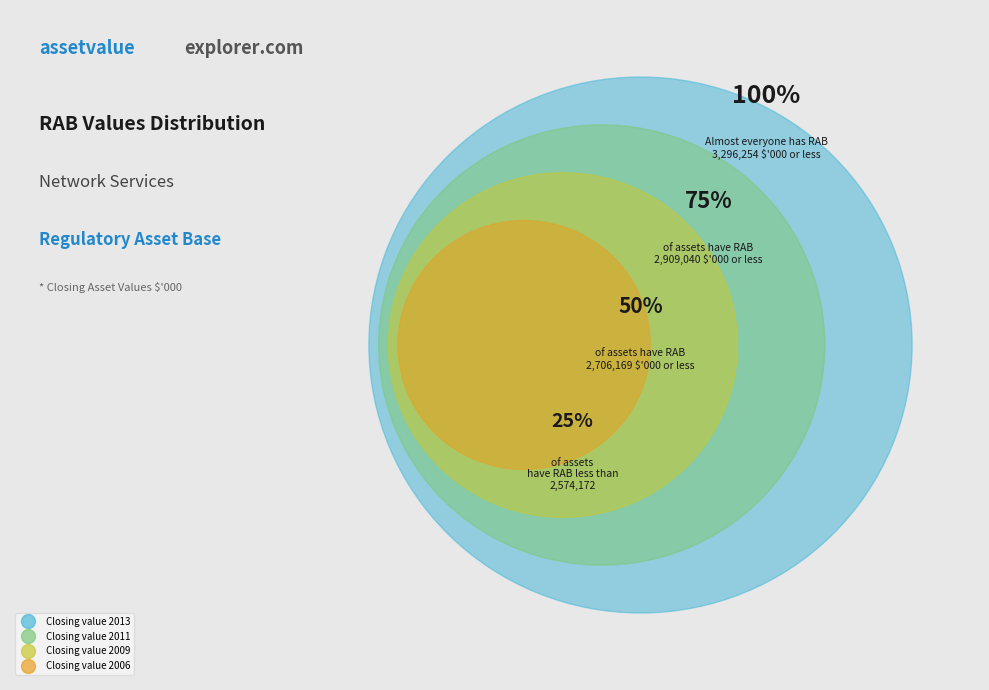

True or false: Closing value 2011 accounts for 18% of the total.

False